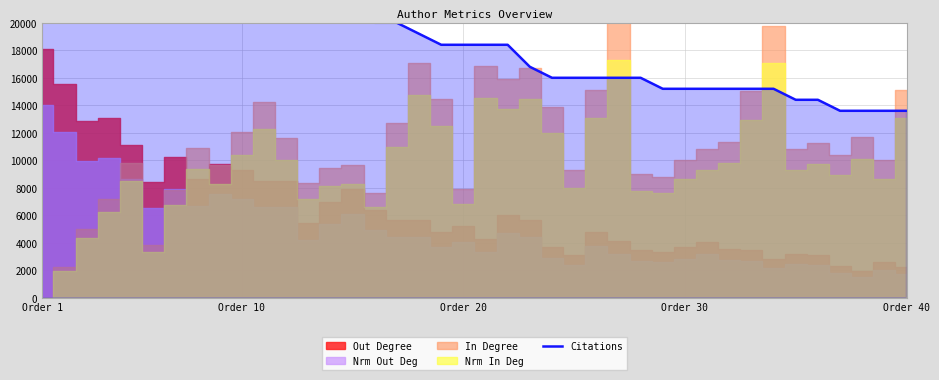

How many data points are less than 18400?

18